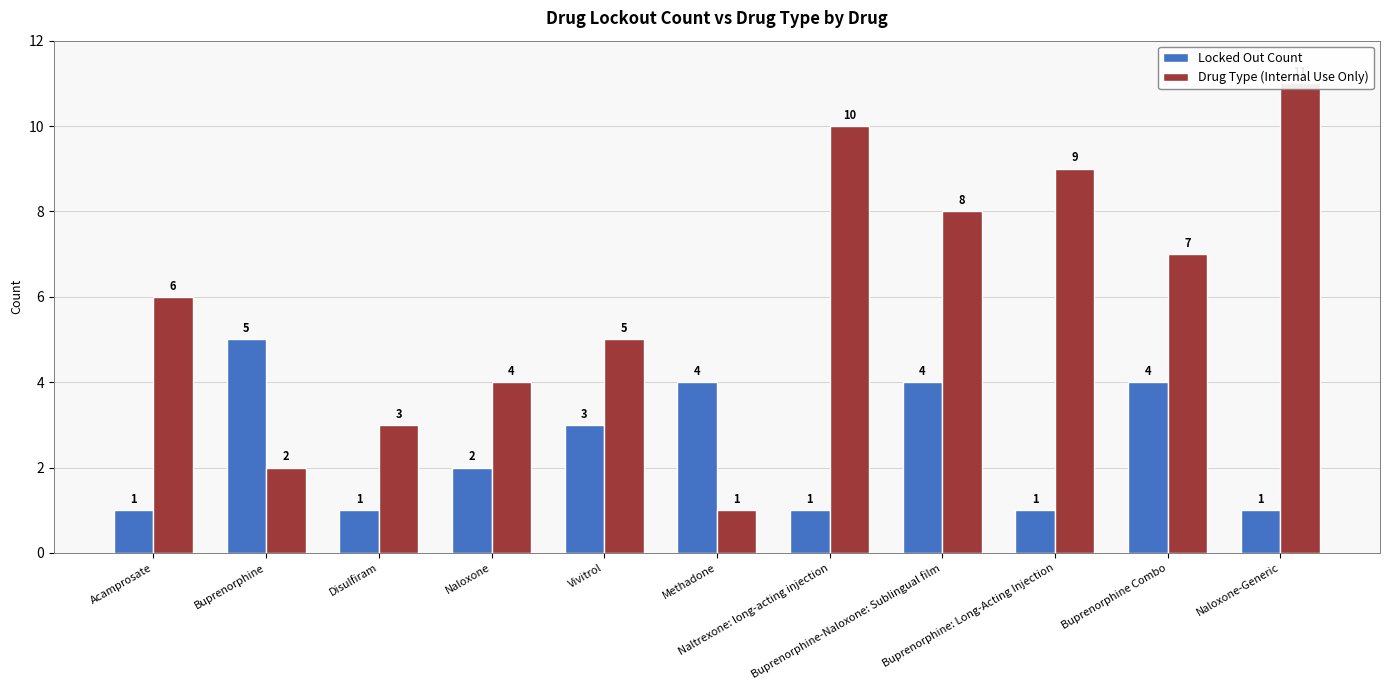

Reading right to left, extract all data points from this chart.

Locked Out Count: 1	4	1	4	1	4	3	2	1	5	1
Drug Type (Internal Use Only): 11	7	9	8	10	1	5	4	3	2	6